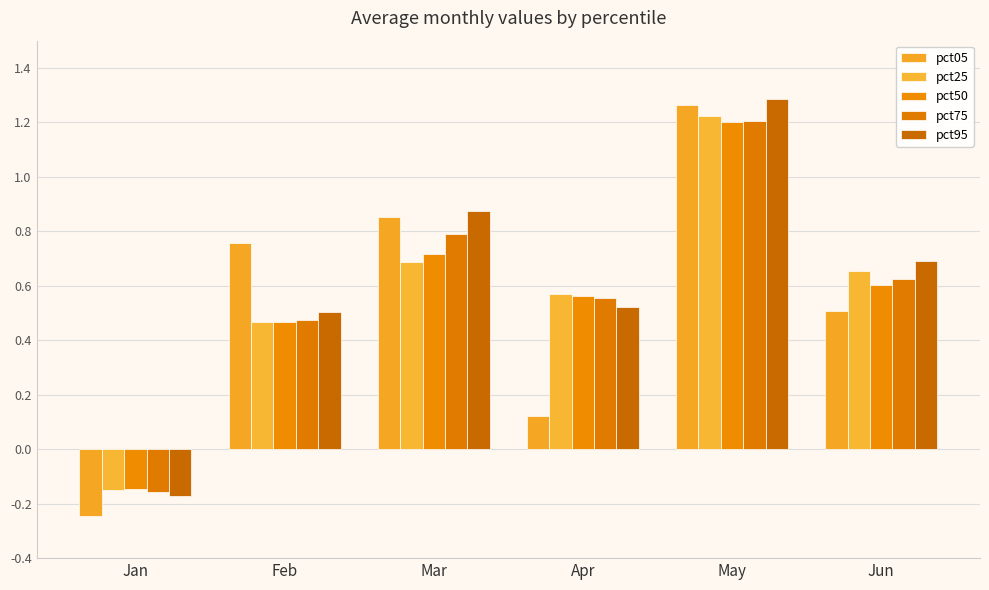

What is the average value of the pct75 series?

0.6